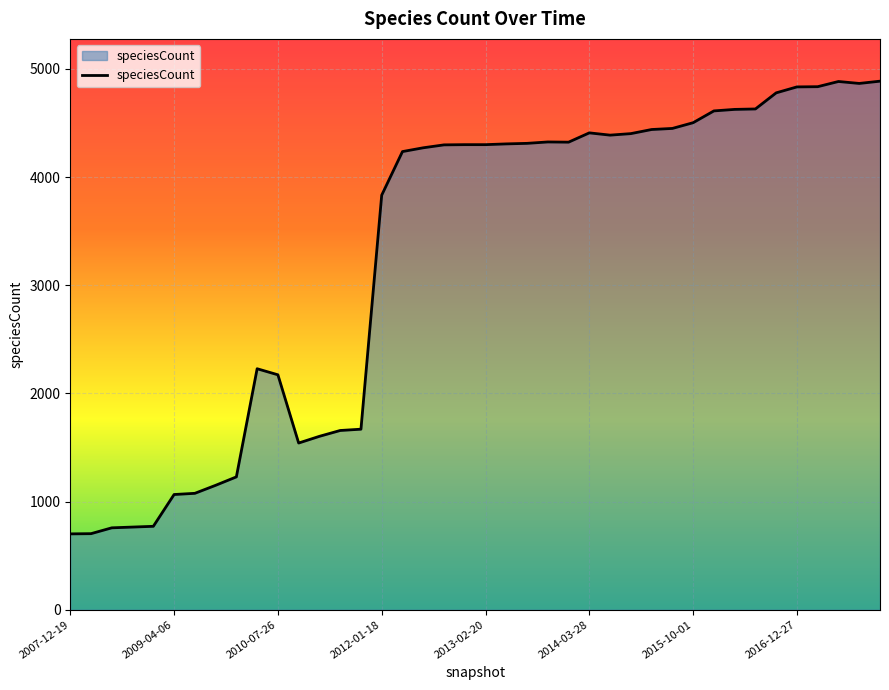

What is the minimum value shown in the chart?

701